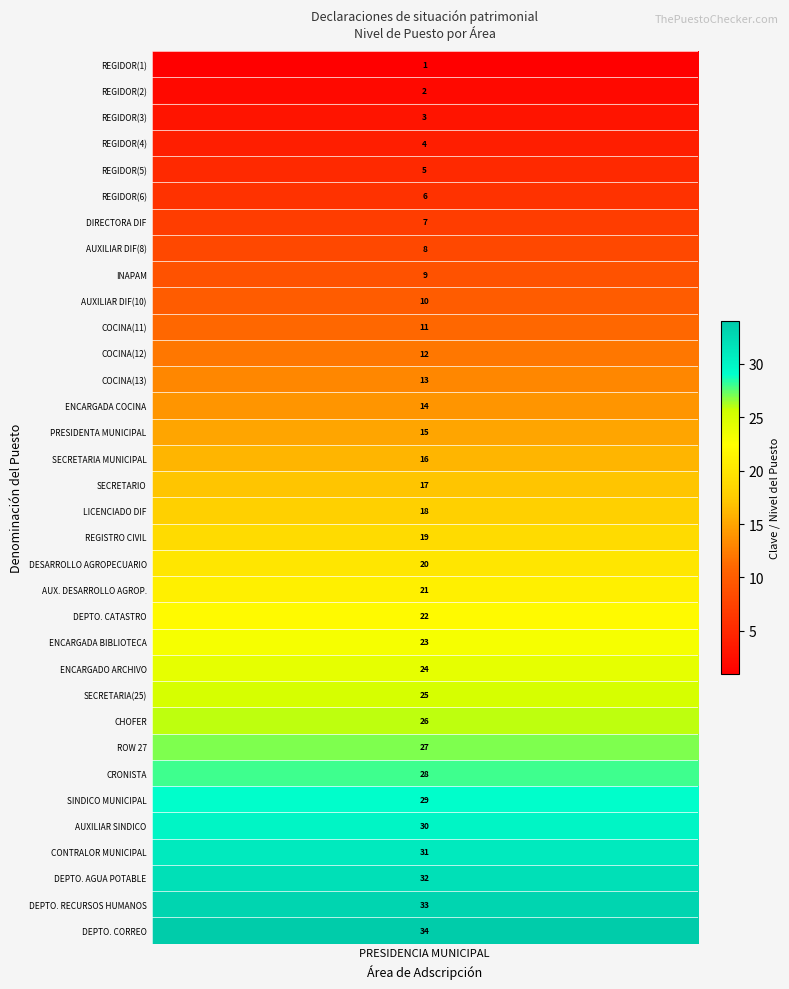

What is the average value?

18